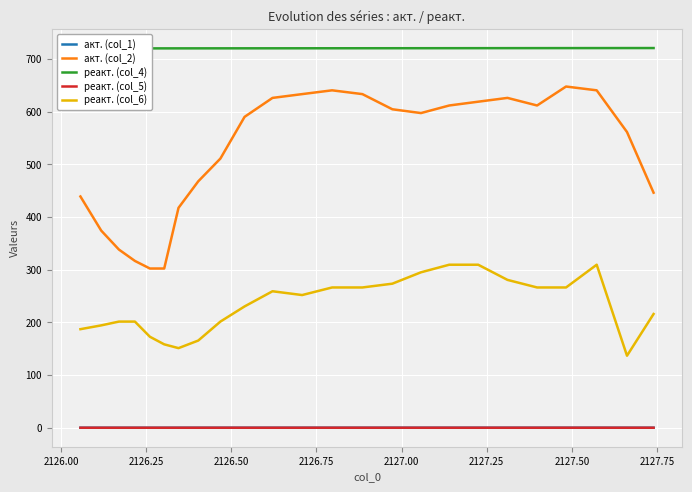

True or false: акт. (col_1) and акт. (col_2) intersect in this chart.

False